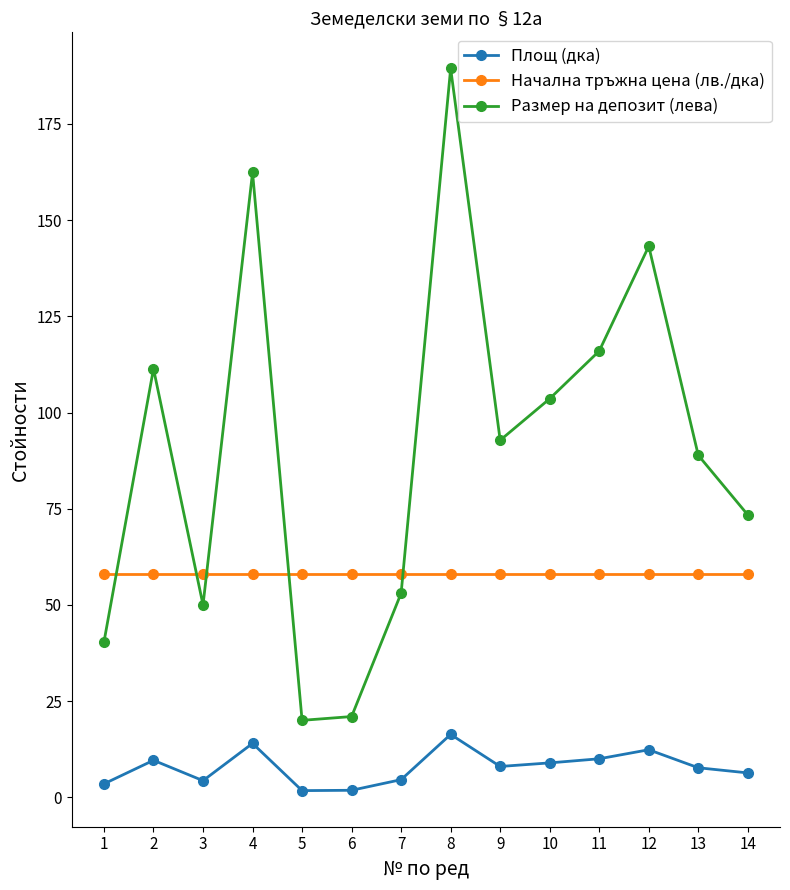

Is the value of Размер на депозит (лева) at 10 greater than the value of Площ (дка) at 5?

Yes